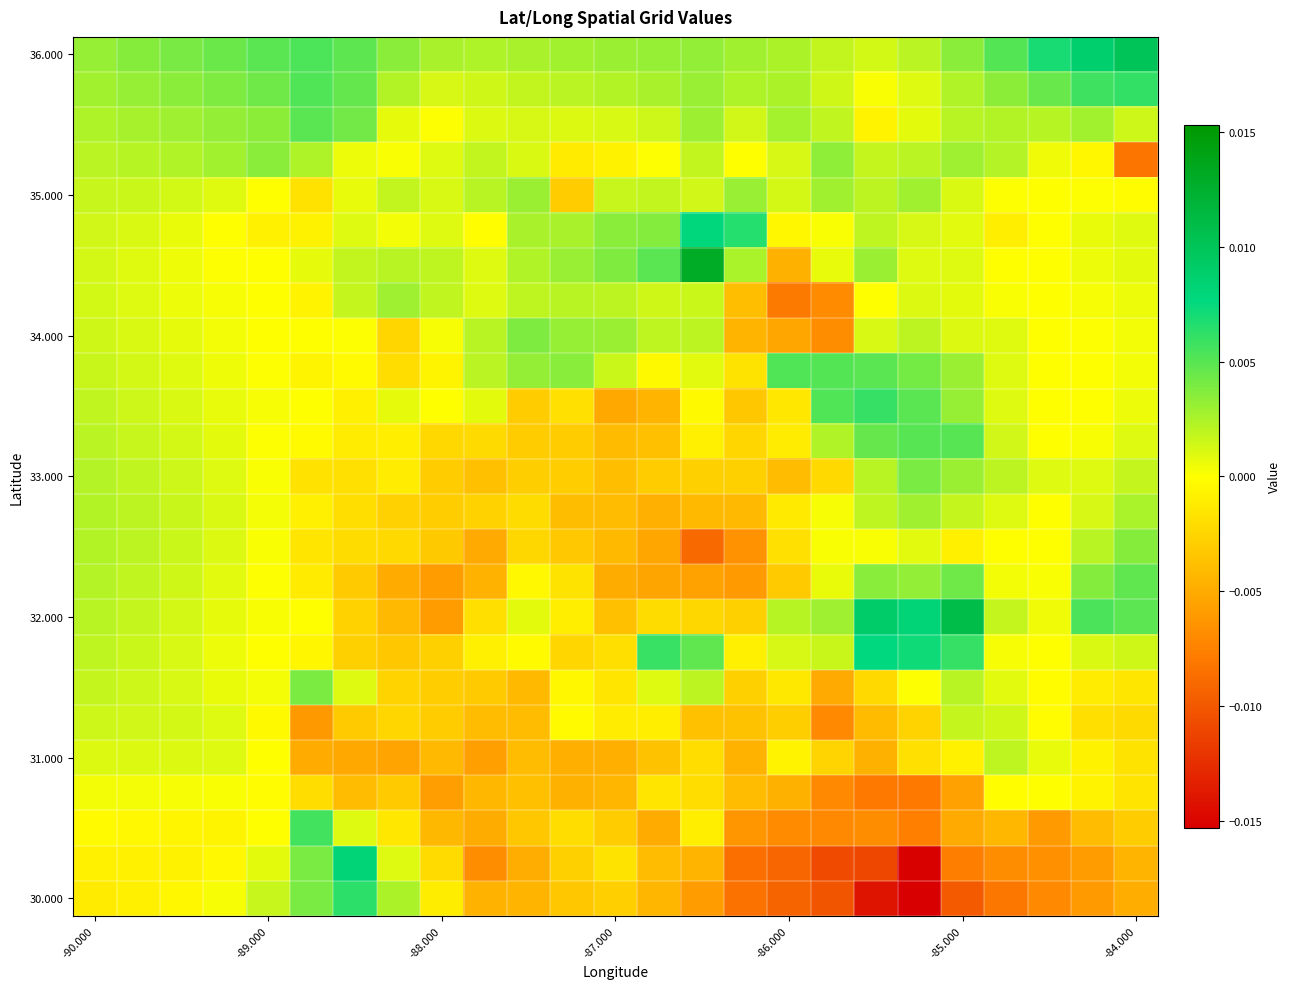

At how many categories does at least one series exceed 0?

25